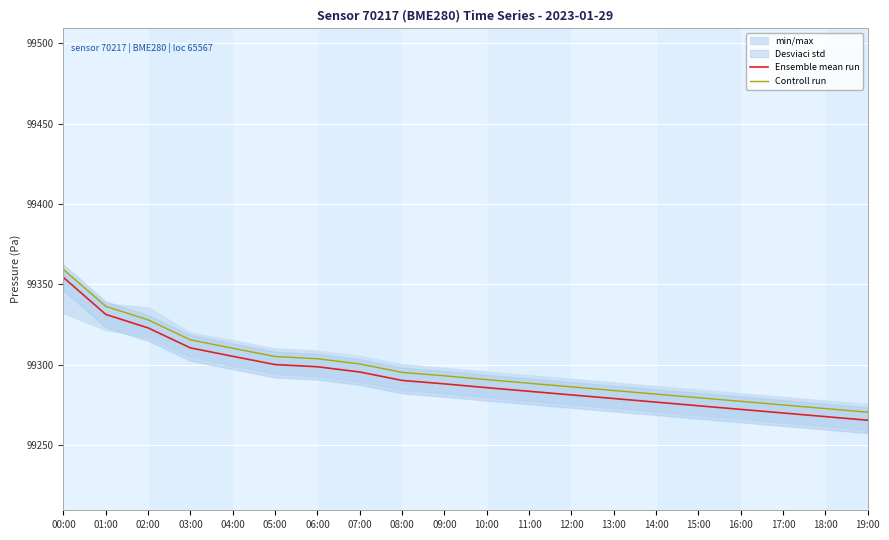

True or false: Controll run has more than 2 points higher than both neighbors.

False